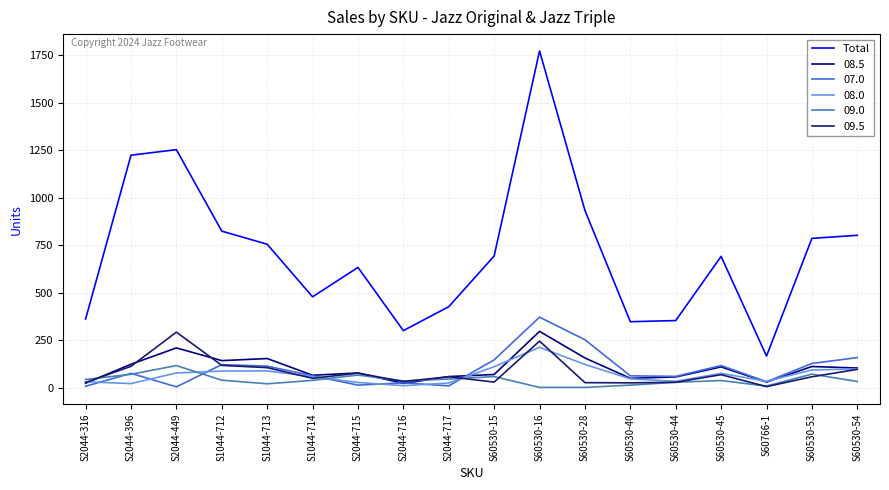

Which label corresponds to the smallest value in the chart?

S60766-1